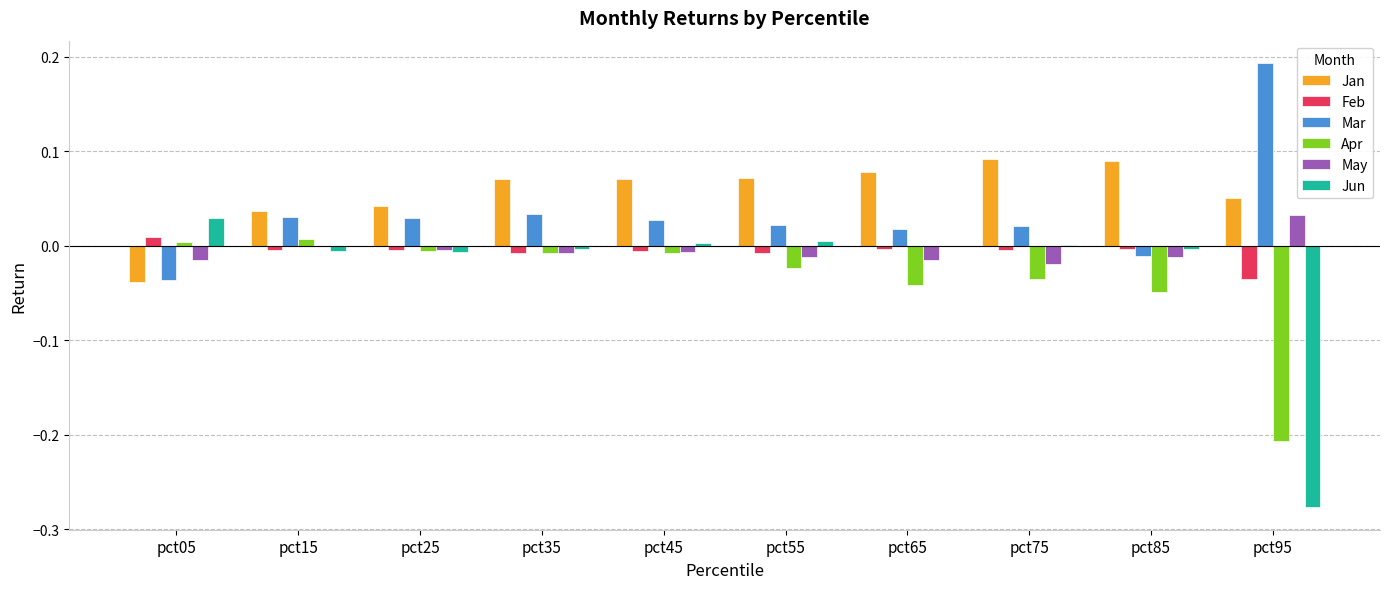

Are the bars horizontal?

No